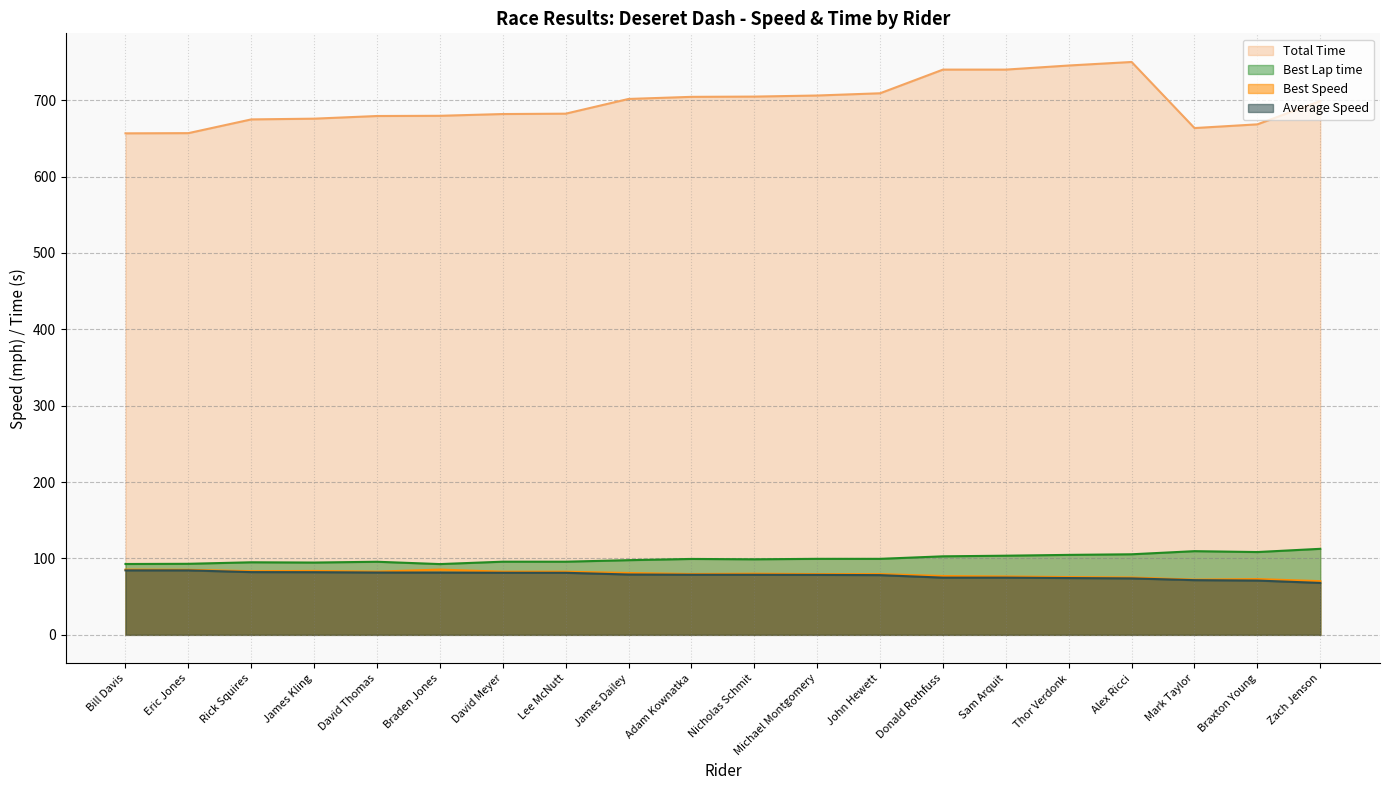

True or false: Best Lap time and Best Speed cross at least once.

False